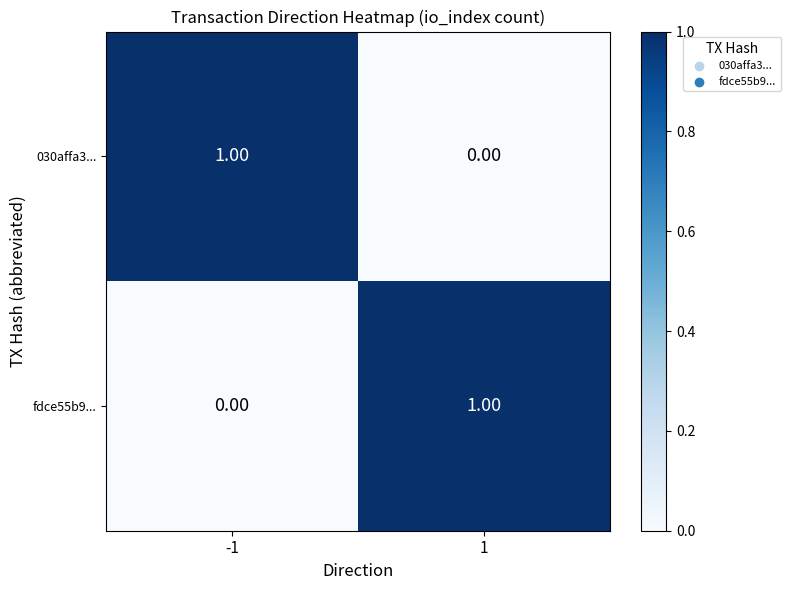

Rank the series at 1 from lowest to highest value.

030affa3..., fdce55b9...